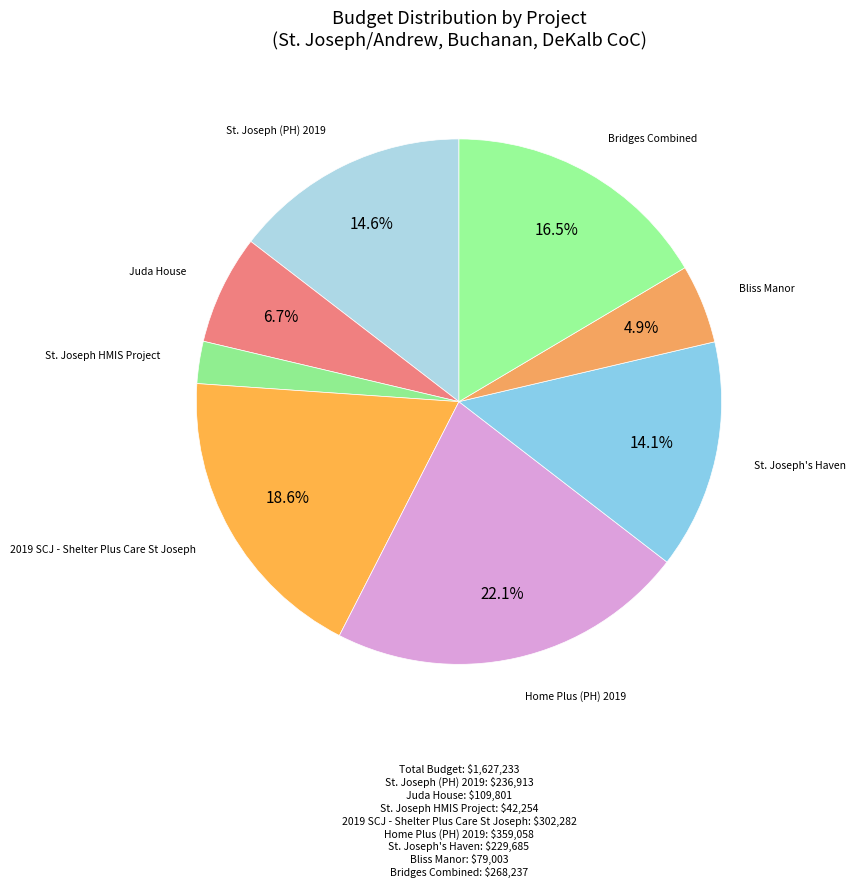

Count the number of slices in the pie.

8